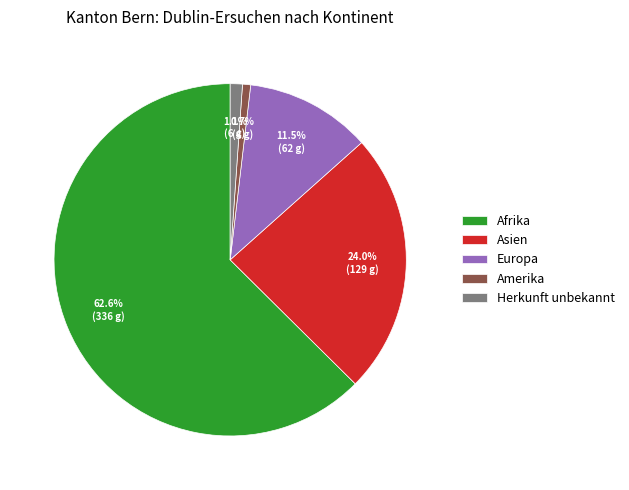

What is the largest slice in the pie chart?

Afrika